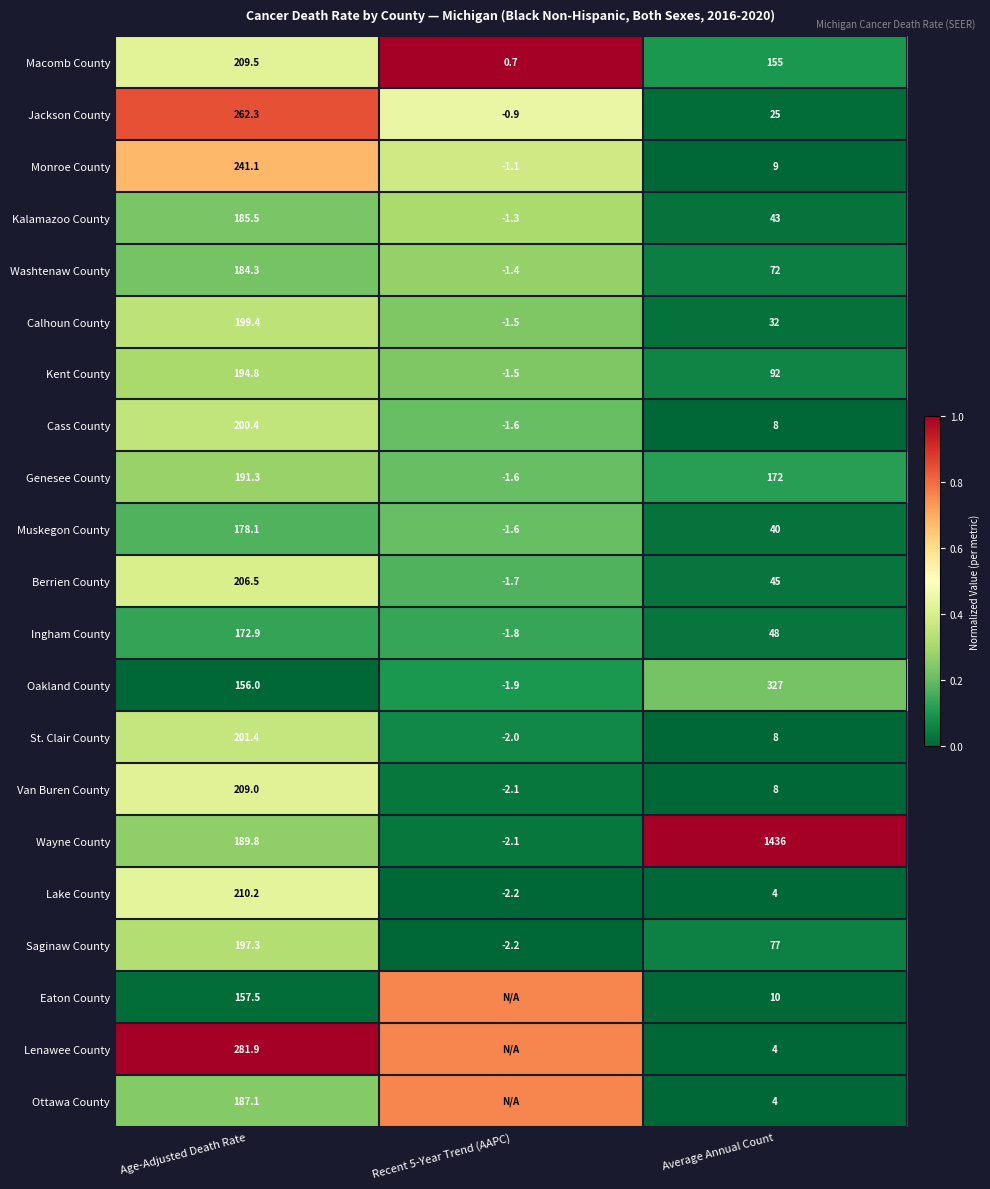

Which series changed the most between Age-Adjusted Death Rate and Average Annual Count?

Wayne County